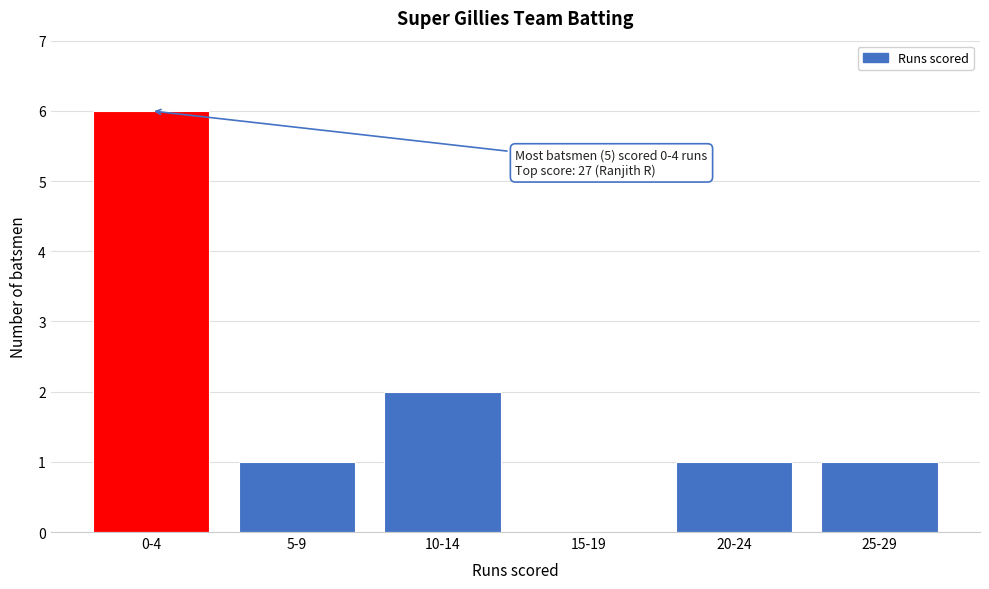

Reading left to right, extract all data points from this chart.

0-4=6	5-9=1	10-14=2	15-19=0	20-24=1	25-29=1